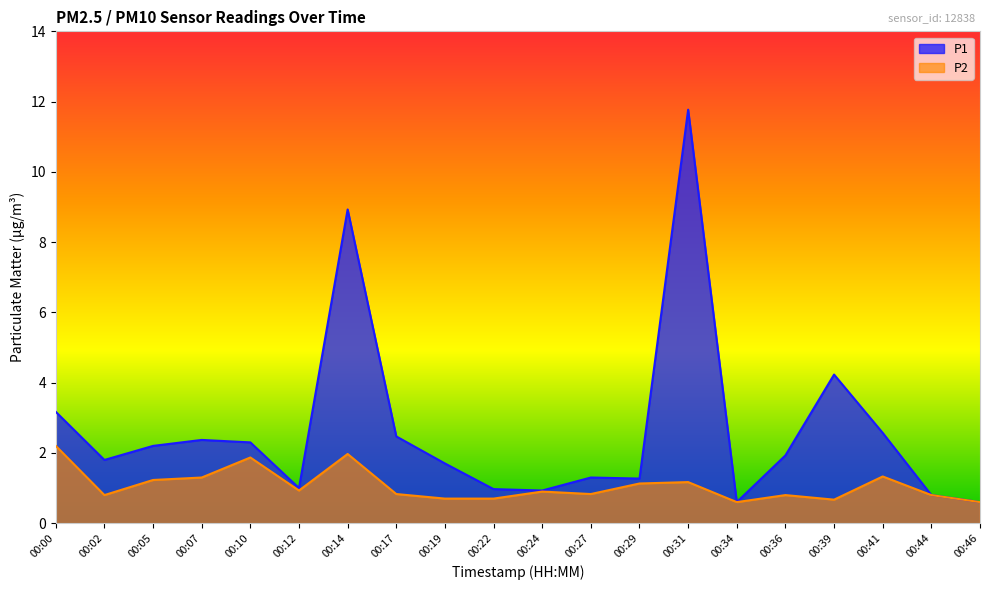

Reading right to left, extract all data points from this chart.

P1: 00:46=0.6	00:44=0.8	00:41=2.6	00:39=4.2	00:36=1.9	00:34=0.6	00:31=11.8	00:29=1.3	00:27=1.3	00:24=0.9	00:22=1.0	00:19=1.7	00:17=2.5	00:14=8.9	00:12=1.0	00:10=2.3	00:07=2.4	00:05=2.2	00:02=1.8	00:00=3.2
P2: 00:46=0.6	00:44=0.8	00:41=1.3	00:39=0.7	00:36=0.8	00:34=0.6	00:31=1.2	00:29=1.1	00:27=0.8	00:24=0.9	00:22=0.7	00:19=0.7	00:17=0.8	00:14=2.0	00:12=0.9	00:10=1.9	00:07=1.3	00:05=1.2	00:02=0.8	00:00=2.2